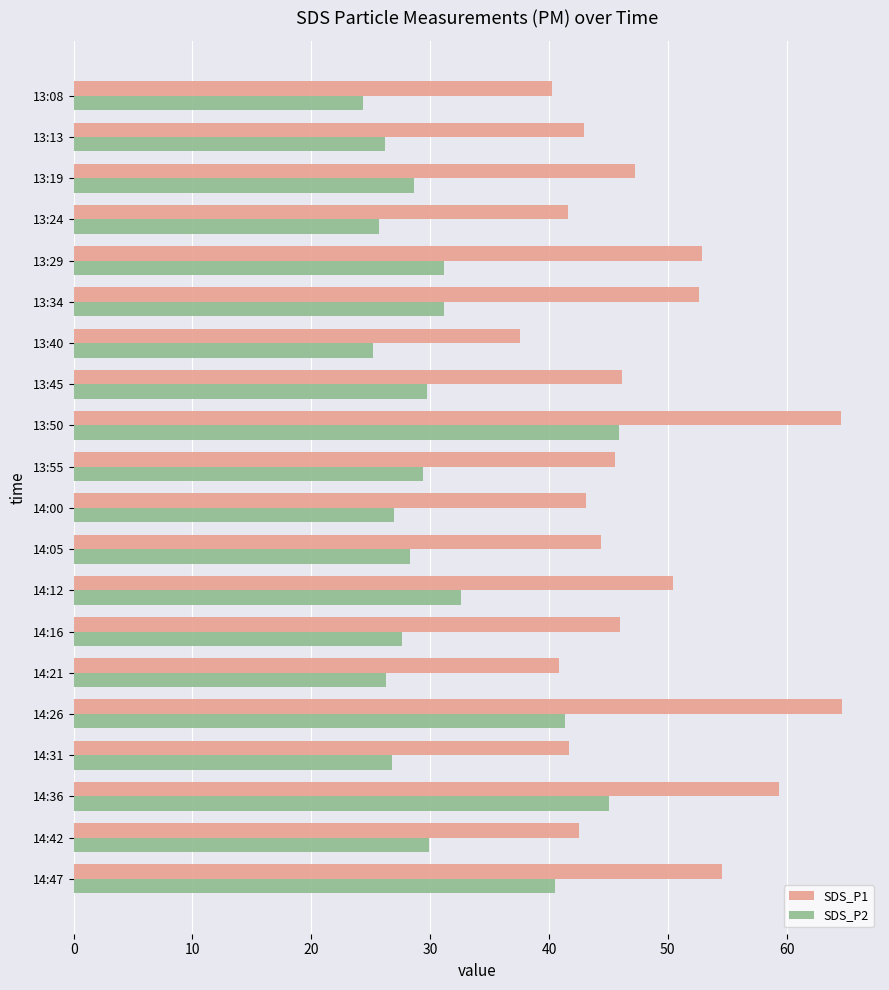

What are all the series names shown in the legend?

SDS_P1, SDS_P2